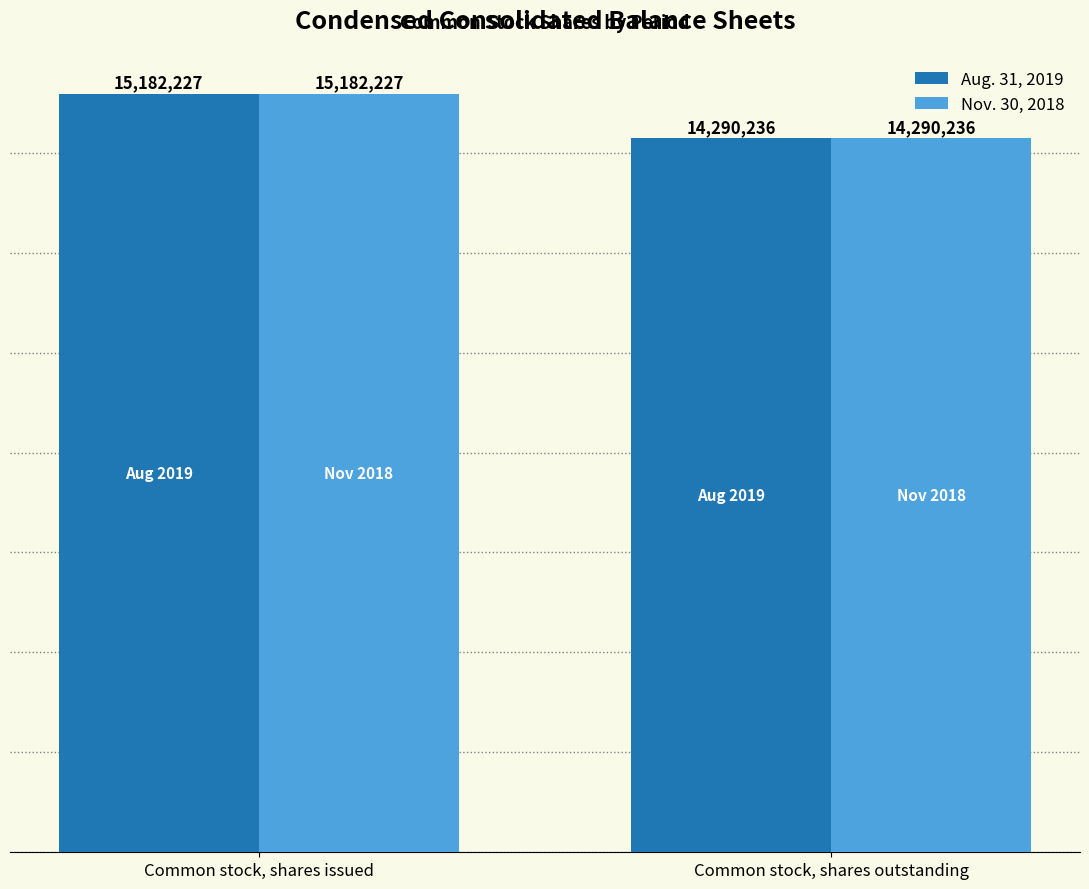

The value of Aug. 31, 2019 at Common stock, shares issued is 15182227. True or false?

True